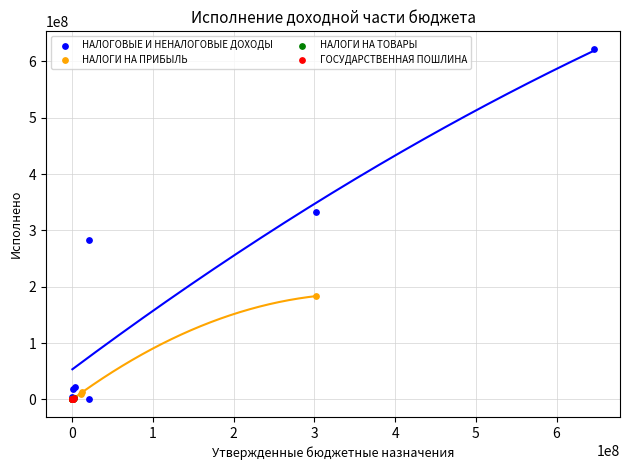

Which series has the widest spread of Y values?

НАЛОГОВЫЕ И НЕНАЛОГОВЫЕ ДОХОДЫ